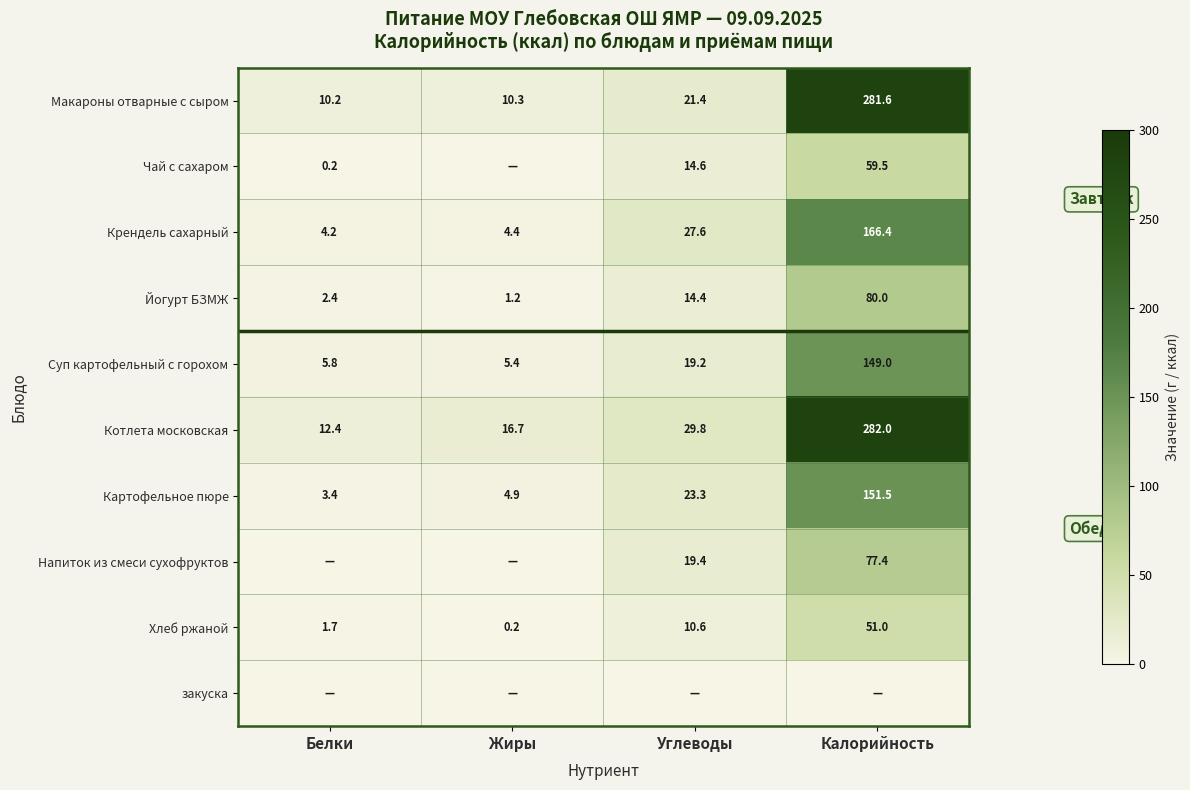

Where does the Суп картофельный с горохом series first go above 19?

Углеводы